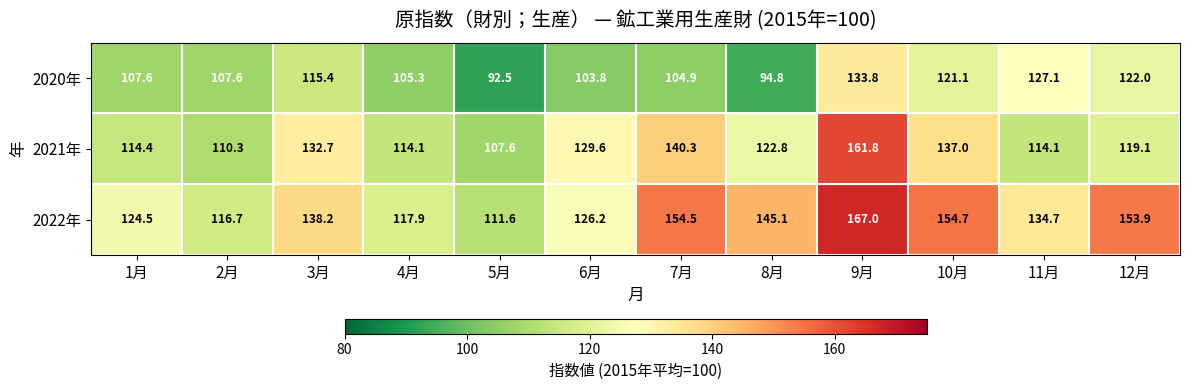

Where is 2022年 nearest to the value 139?

3月